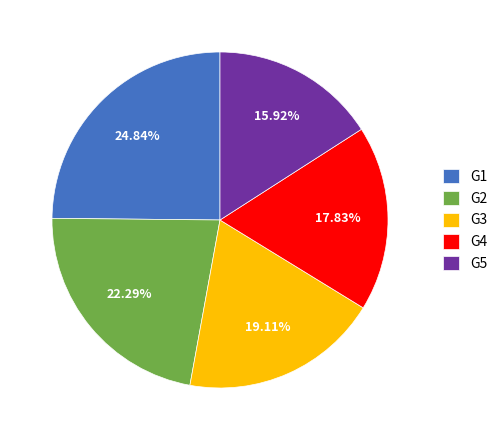

Rank the categories by value from lowest to highest.

G5, G4, G3, G2, G1